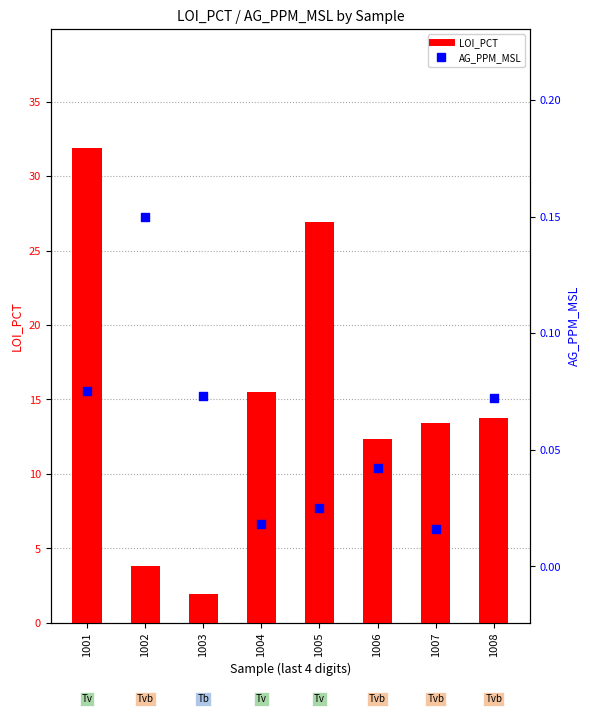

At how many categories does at least one series exceed 30?

1